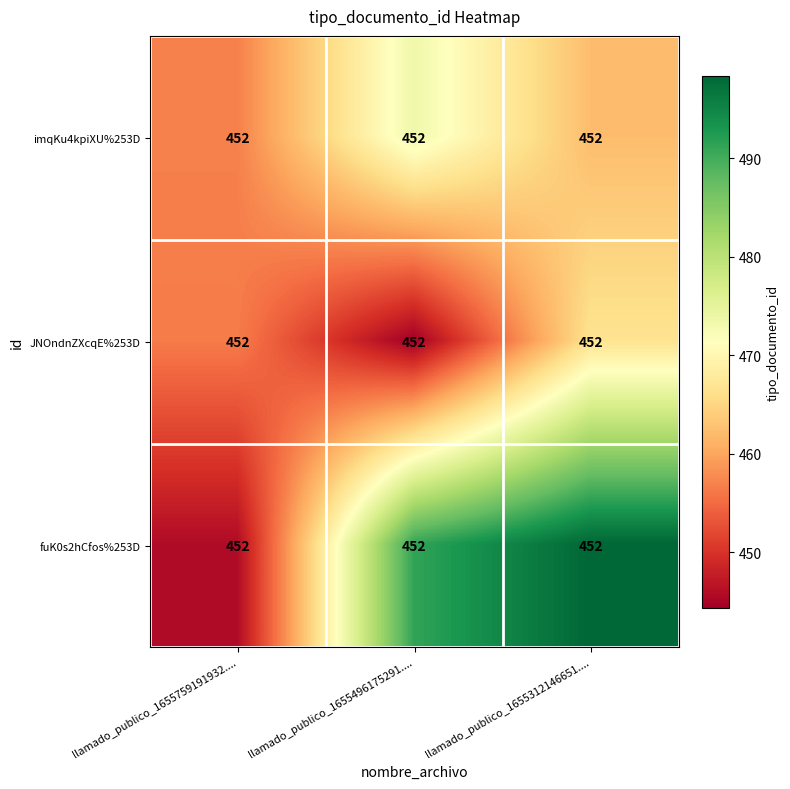

At which label is JNOndnZXcqE%253D closest to 455?

llamado_publico_1655759191932....